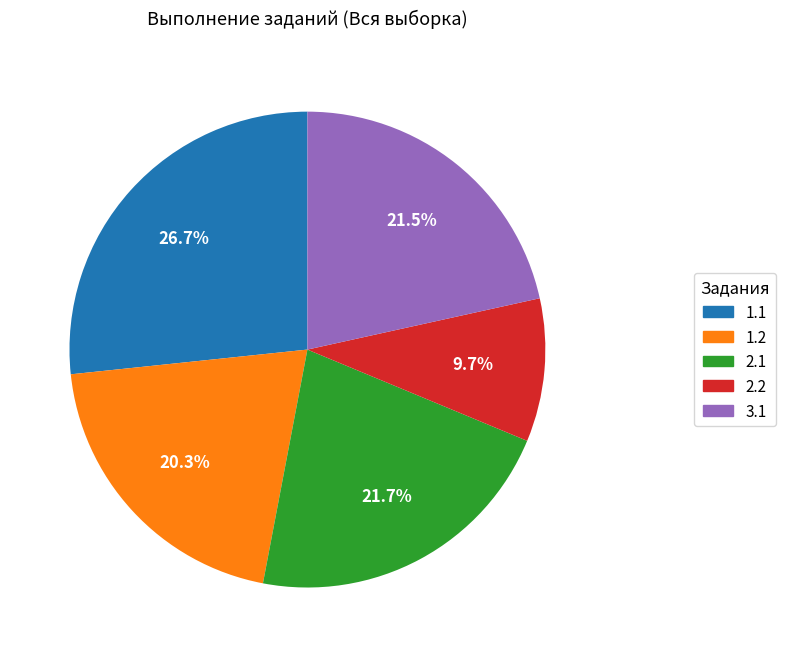

Do 1.1 and 2.2 together represent more than half of the pie?

No